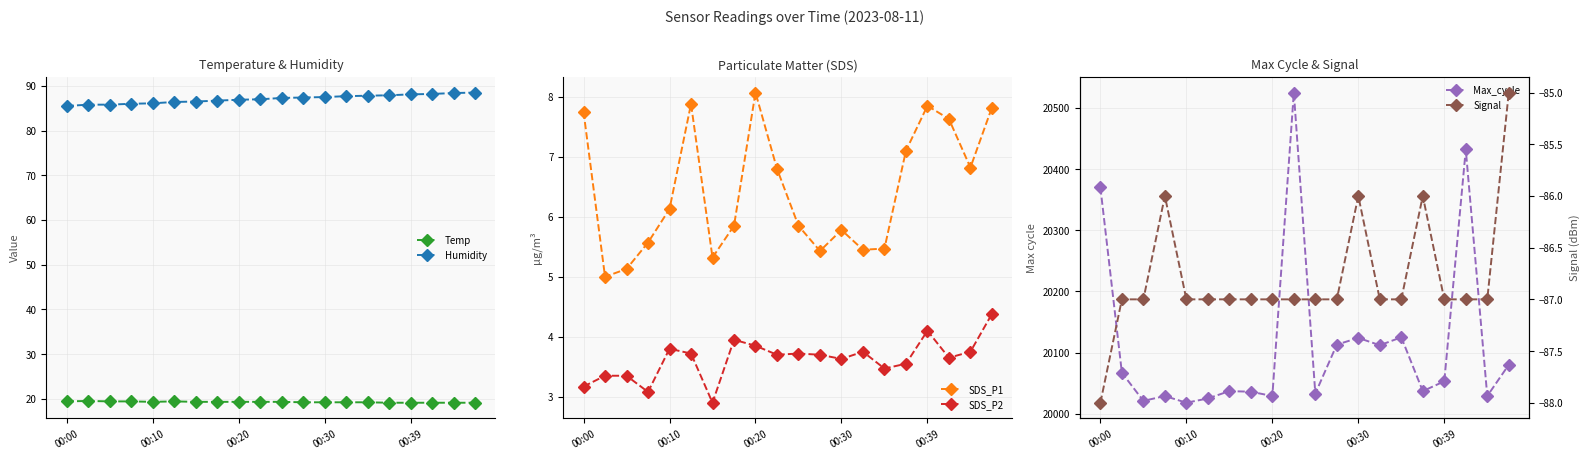

Reading right to left, list all the values displayed in this chart.

Temp: 19.1	19.1	19.1	19.1	19.1	19.2	19.2	19.2	19.2	19.3	19.3	19.3	19.3	19.3	19.4	19.3	19.4	19.4	19.5	19.4
Humidity: 88.5	88.4	88.2	88.1	87.9	87.8	87.7	87.5	87.4	87.3	87.0	86.9	86.7	86.5	86.4	86.1	86.0	85.8	85.8	85.5
SDS_P1: 7.8	6.8	7.6	7.8	7.1	5.5	5.5	5.8	5.4	5.8	6.8	8.1	5.8	5.3	7.9	6.1	5.6	5.1	5.0	7.8
SDS_P2: 4.4	3.8	3.6	4.1	3.5	3.5	3.8	3.6	3.7	3.7	3.7	3.9	4.0	2.9	3.7	3.8	3.1	3.4	3.4	3.2
Max_cycle: 20080.0	20029.0	20432.0	20053.0	20037.0	20125.0	20112.0	20124.0	20113.0	20033.0	20525.0	20029.0	20036.0	20037.0	20025.0	20018.0	20029.0	20021.0	20067.0	20370.0
Signal: -85.0	-87.0	-87.0	-87.0	-86.0	-87.0	-87.0	-86.0	-87.0	-87.0	-87.0	-87.0	-87.0	-87.0	-87.0	-87.0	-86.0	-87.0	-87.0	-88.0